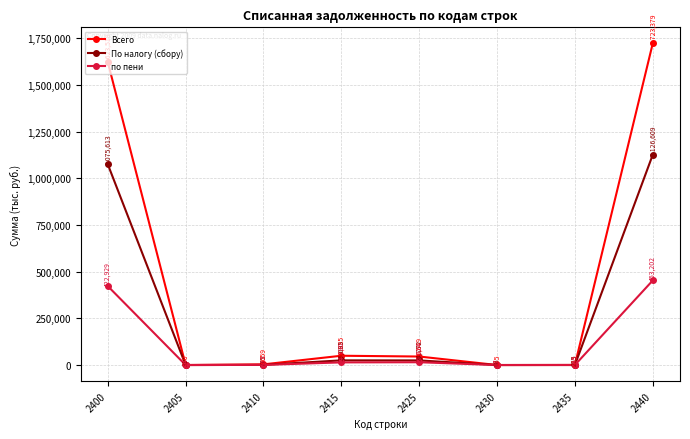

Reading left to right, list all the values displayed in this chart.

Всего: 1623518	150	3659	49835	45649	135	433	1723379
По налогу (сбору): 1075613	31	775	25095	24772	68	255	1126609
по пени: 422929	14	813	14190	15024	67	165	453202